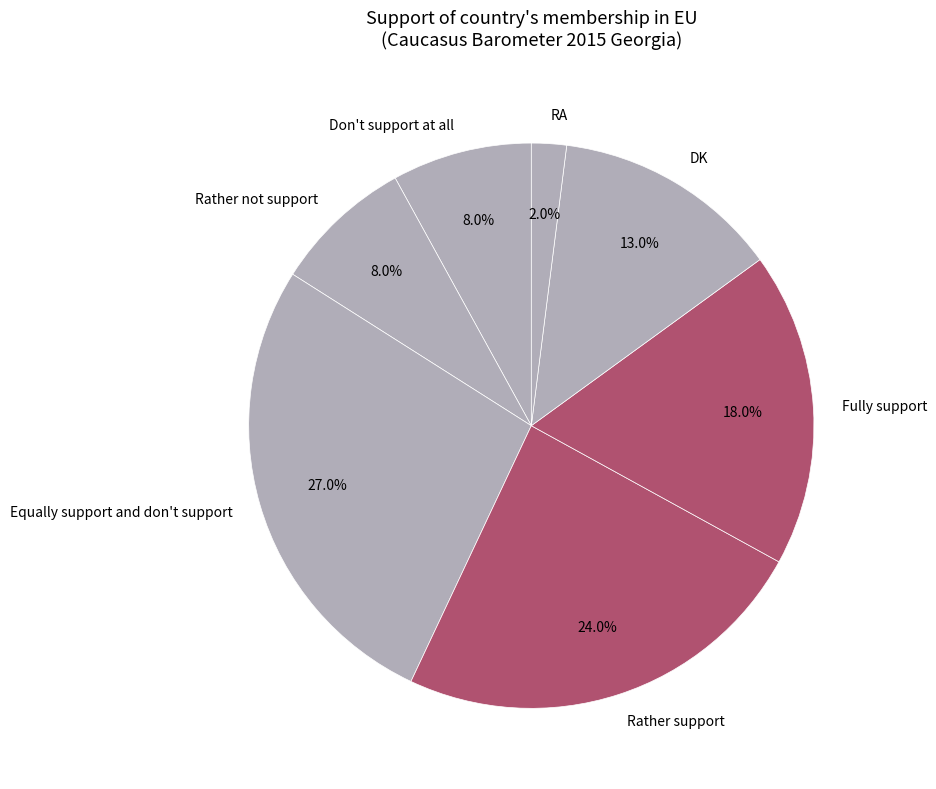

What is the smallest slice in the pie chart?

RA